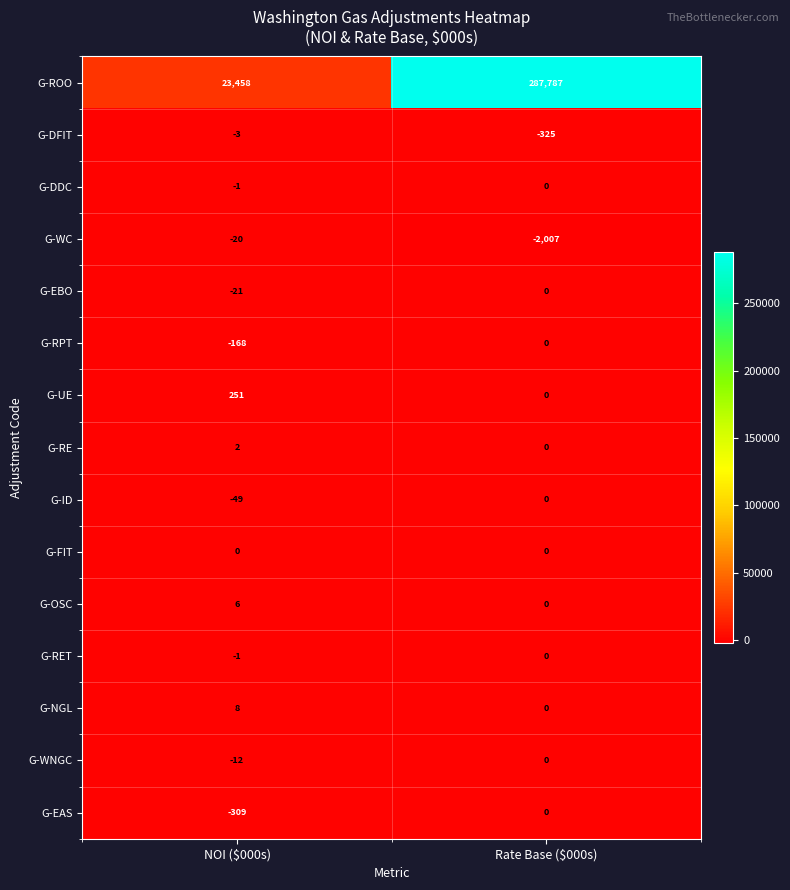

At which category is the sum across all series the highest?

Rate Base ($000s)